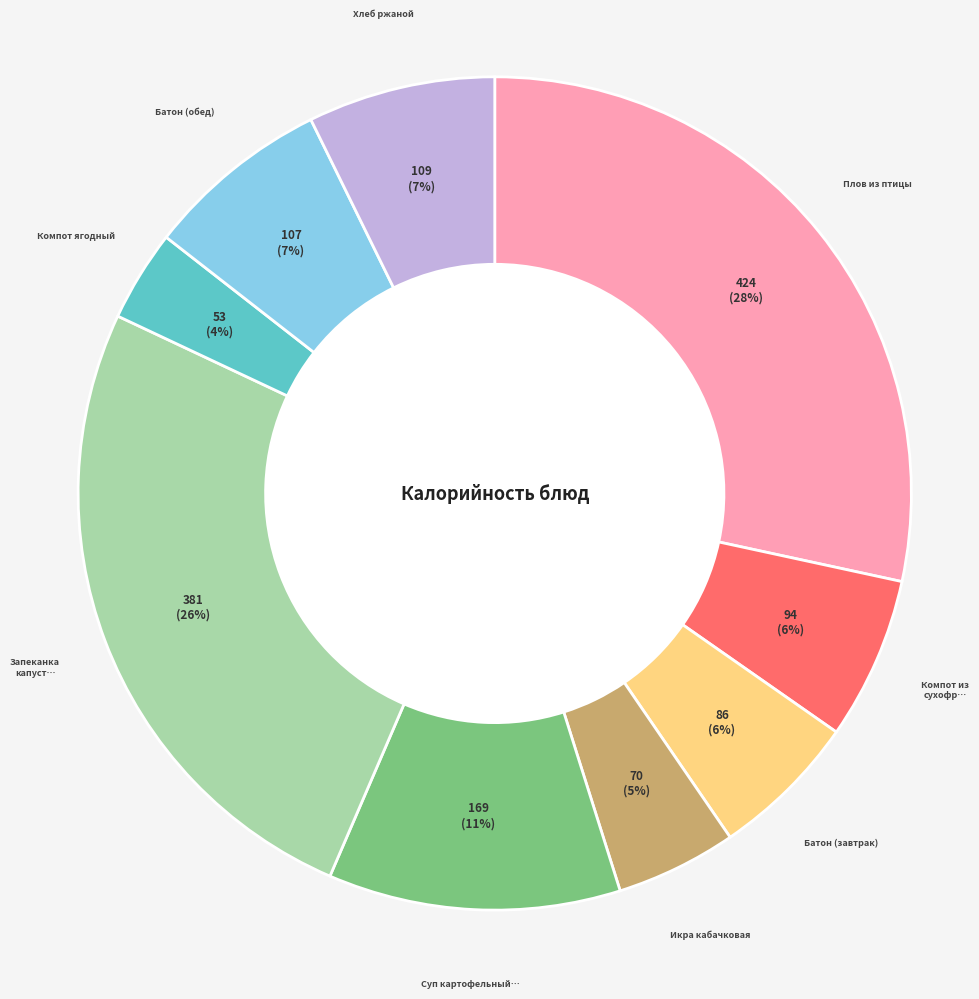

Does any single category account for the majority?

No